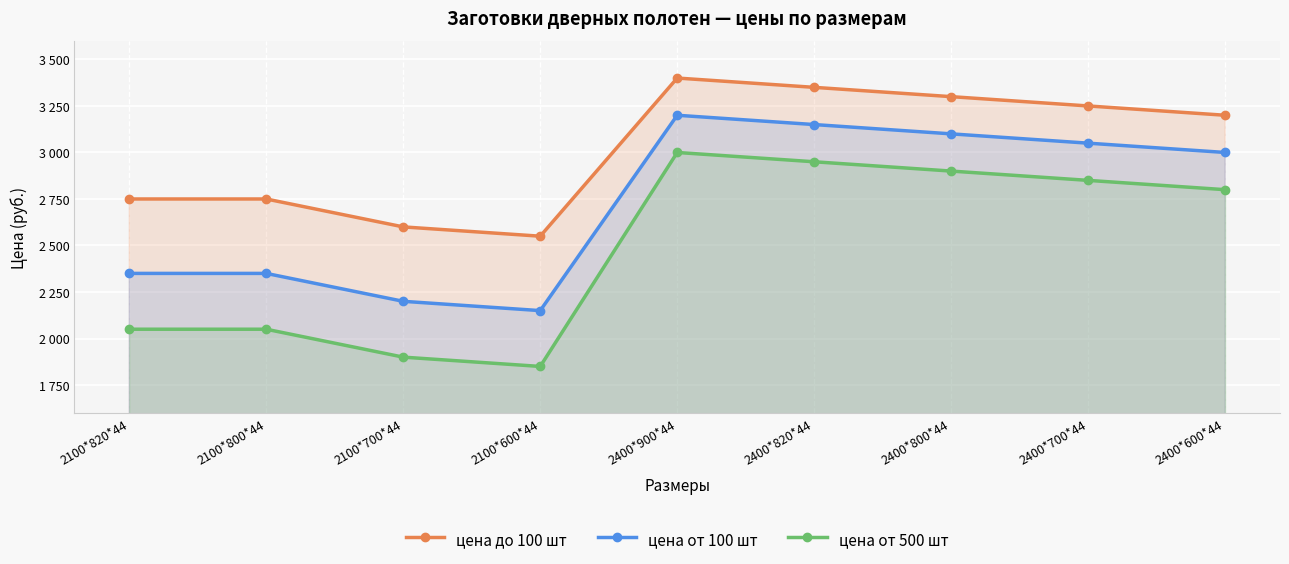

What is the average value of the цена от 100 шт series?

2728